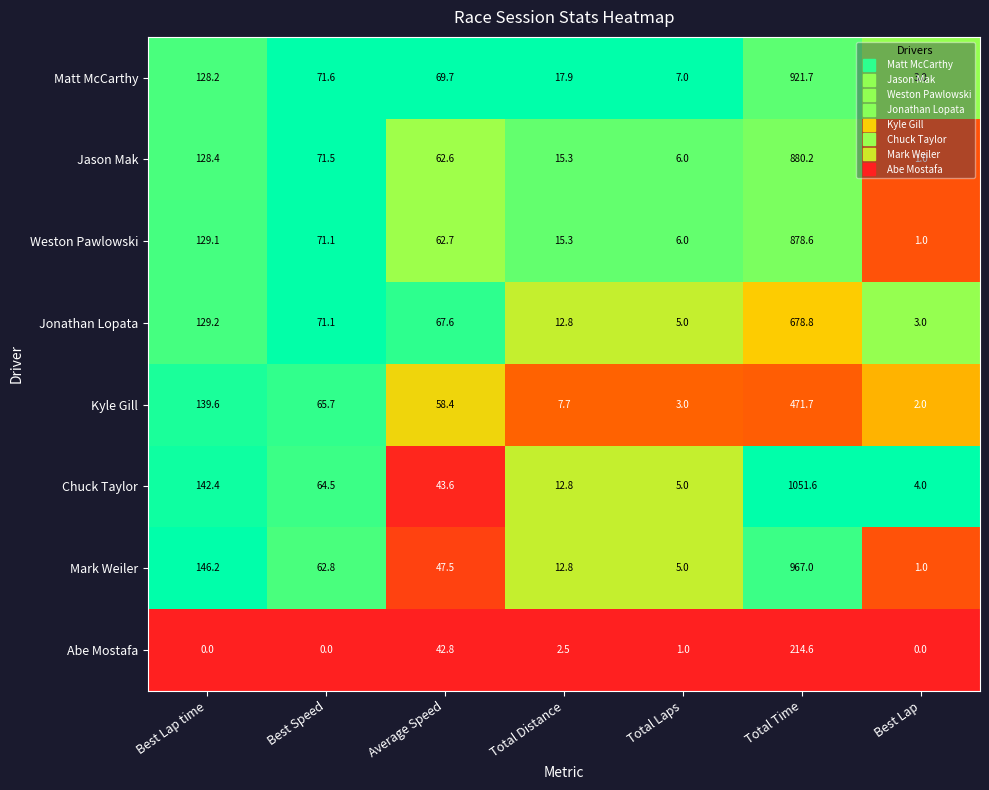

How many categories are shown in the chart?

7